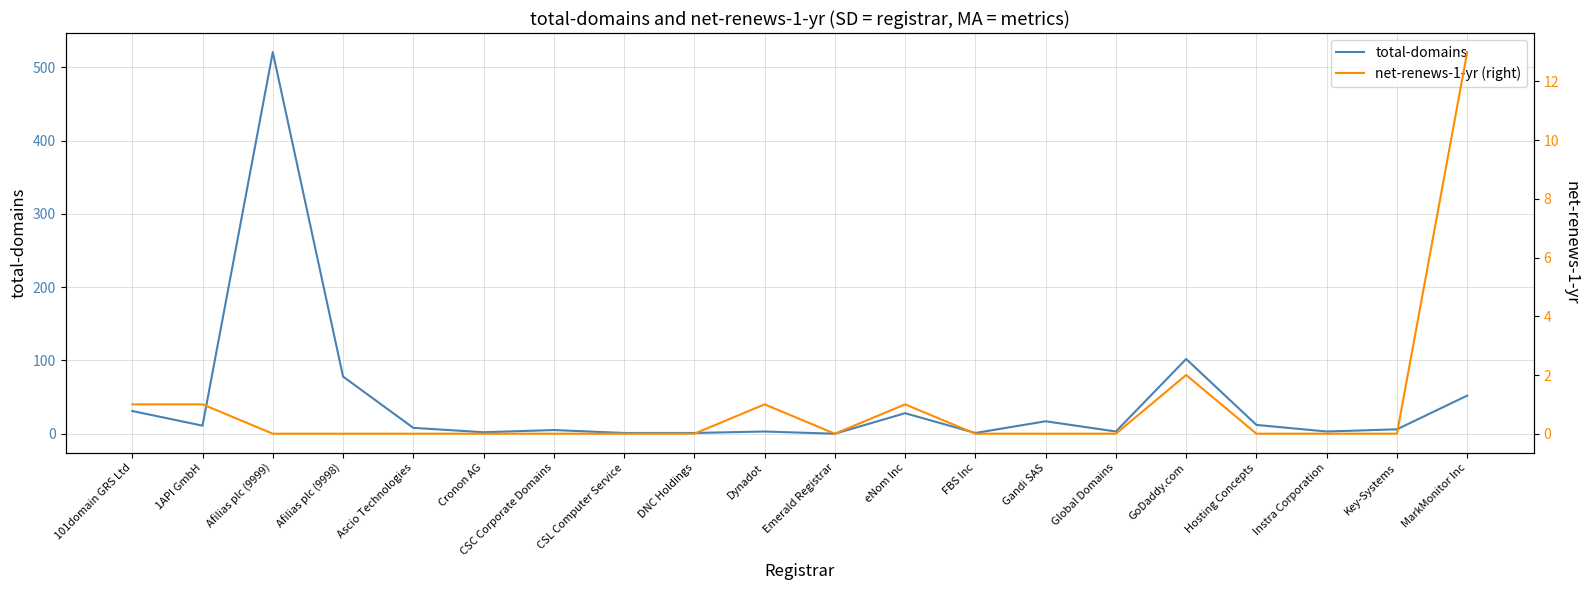

True or false: total-domains has more than 2 interior local peaks.

True